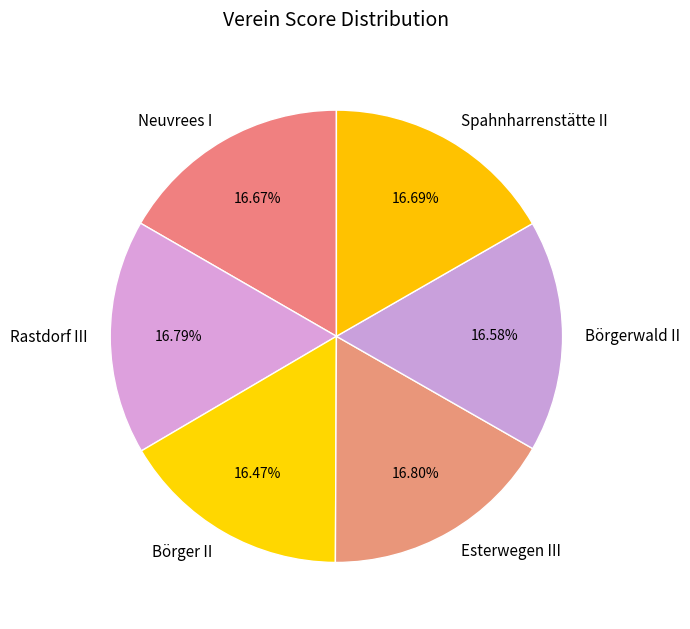

Approximately how many times larger is the value at Esterwegen III compared to Spahnharrenstätte II?

1.0